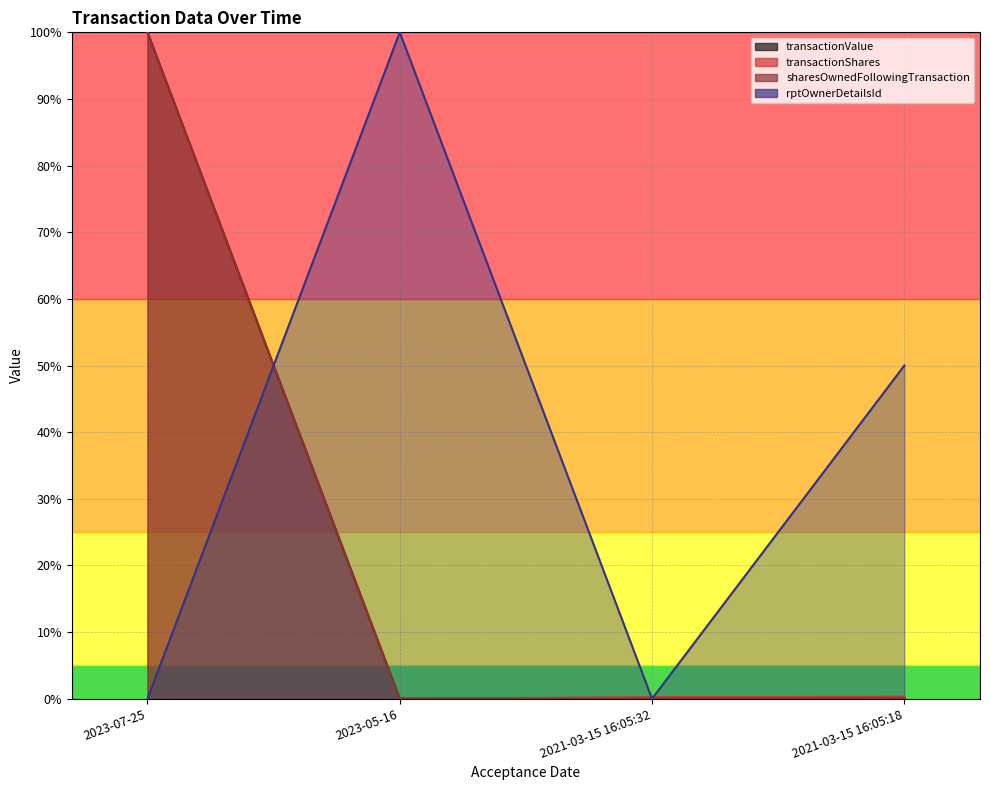

Reading left to right, list all the values displayed in this chart.

transactionValue: 1.0	0.0	0.0	0.0
transactionShares: 1.0	0.0	0.0	0.0
sharesOwnedFollowingTransaction: 1.0	0.0	0.0	0.0
rptOwnerDetailsId: 0.0	1.0	0.0	0.5